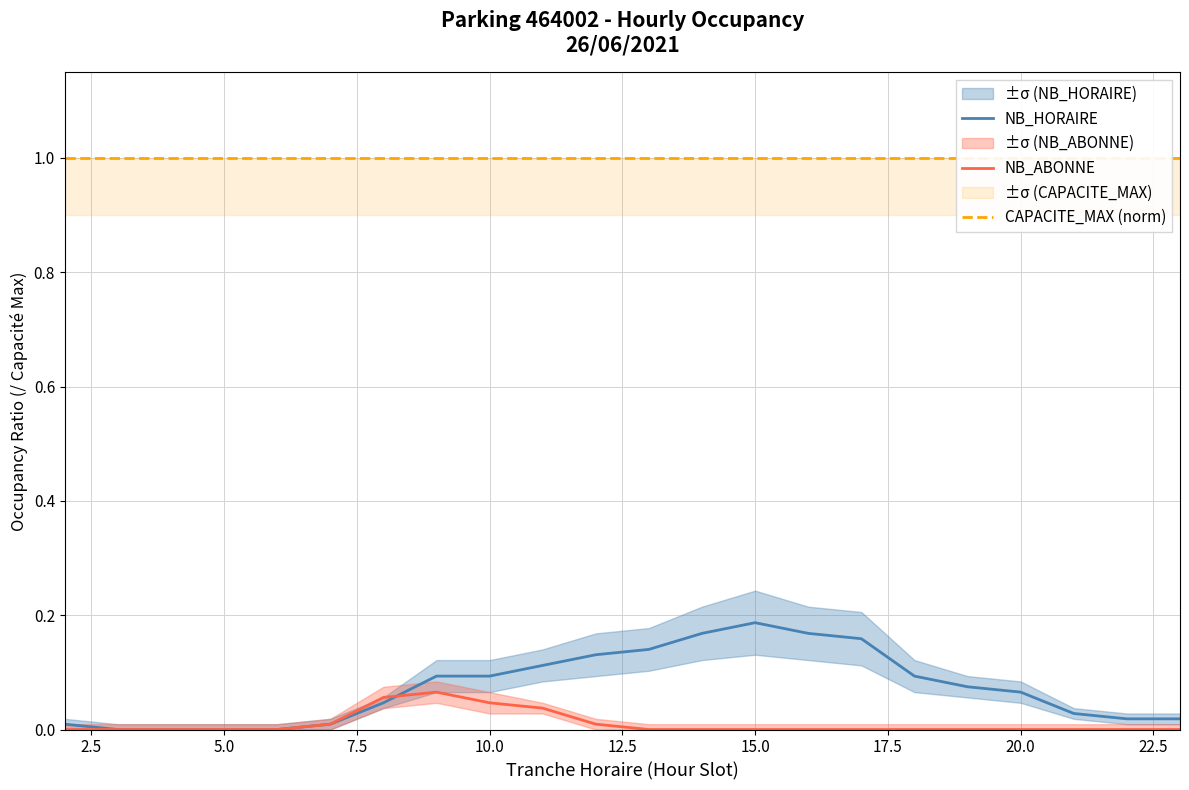

True or false: NB_HORAIRE has more than 2 interior local peaks.

False